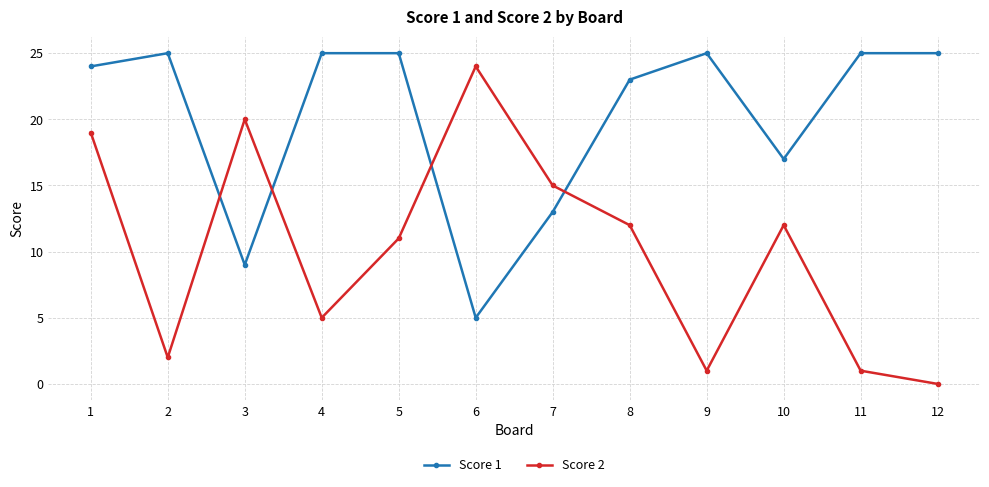

Which category has the lowest value across all series?

12